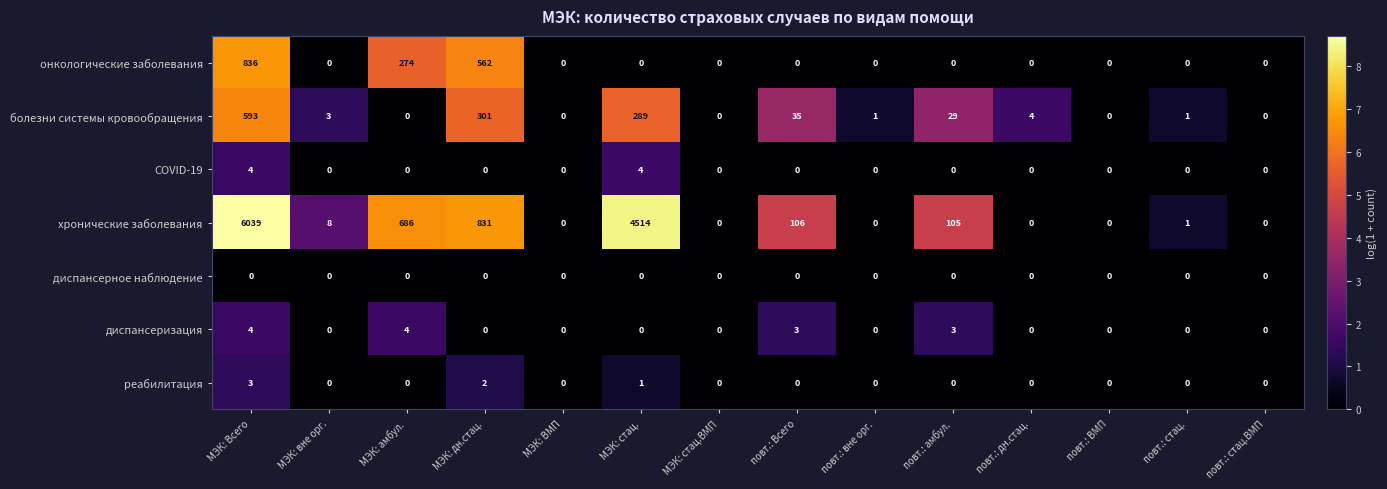

True or false: хронические заболевания has a value of 8 at МЭК: вне орг..

True